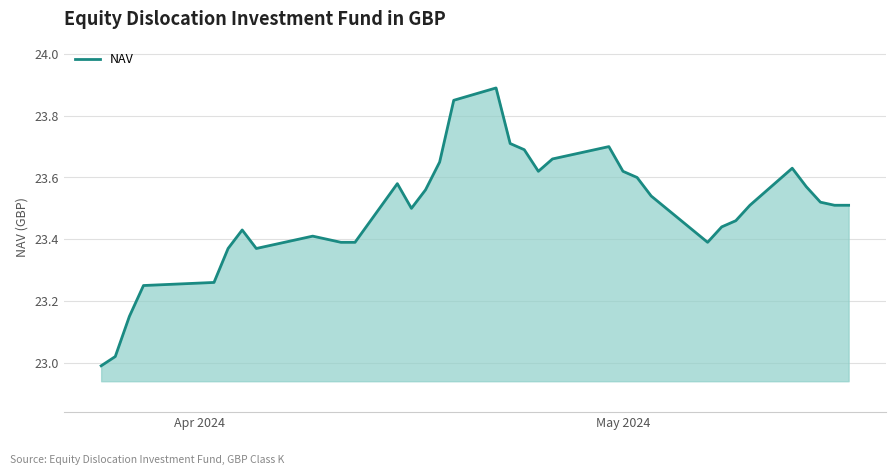

What is the difference between the maximum and minimum values?

0.9